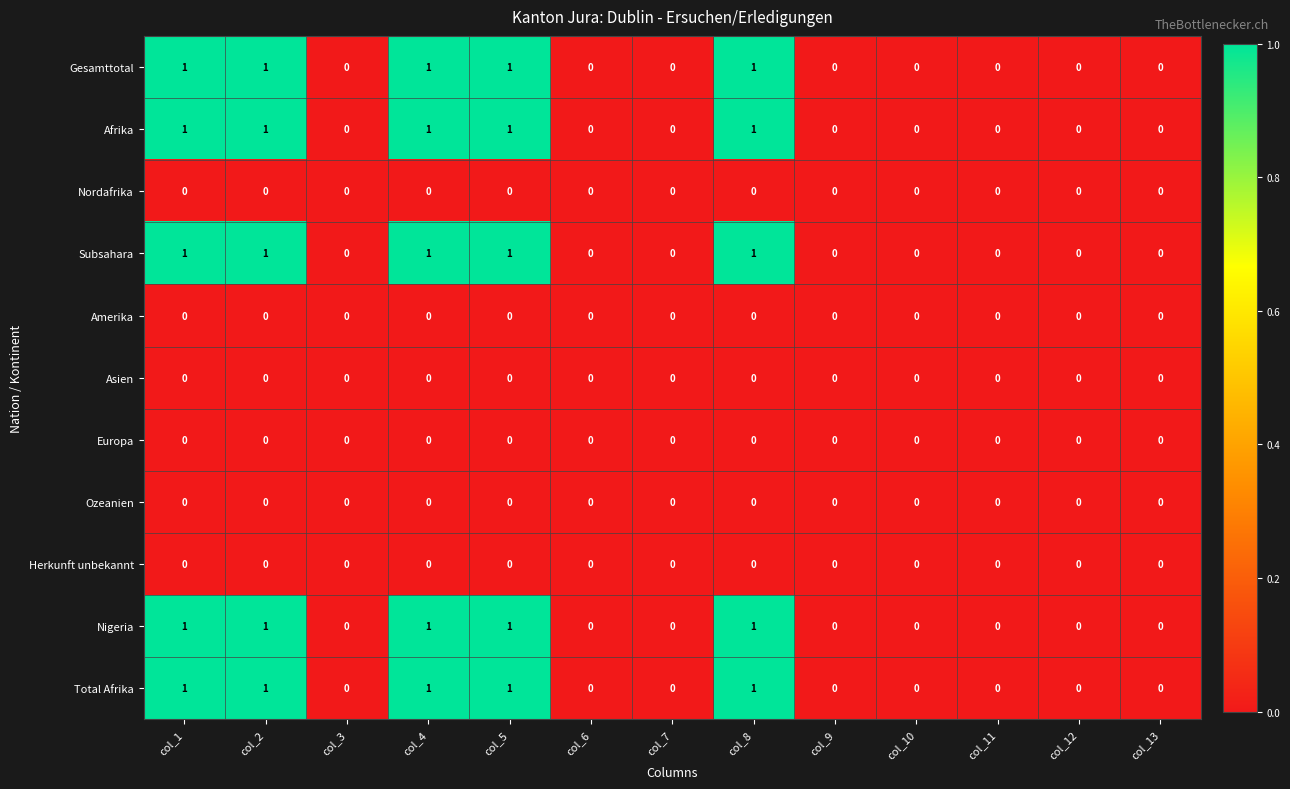

The Herkunft unbekannt series shows 0 at col_10. True or false?

True